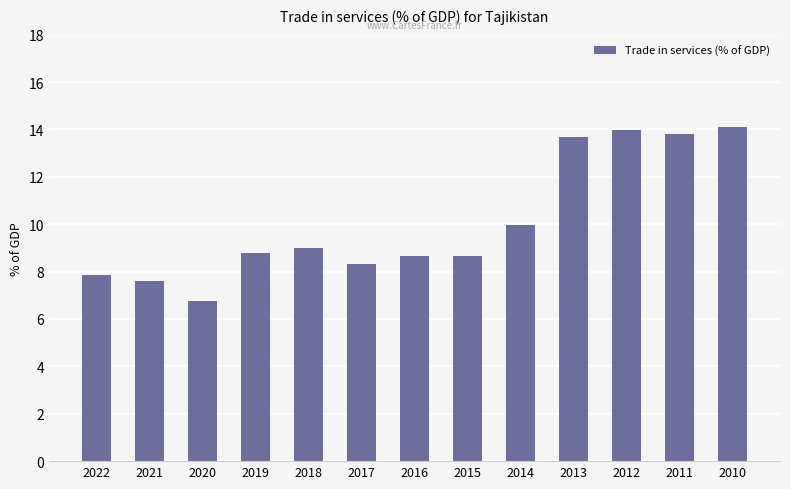

What is the difference between the maximum and second lowest values?

6.5